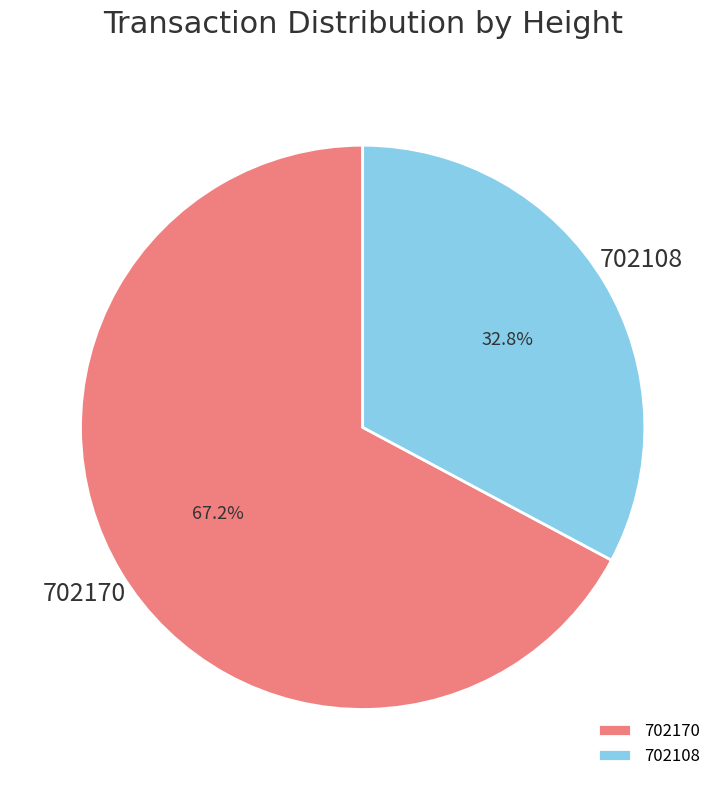

How many slices are in this pie chart?

2